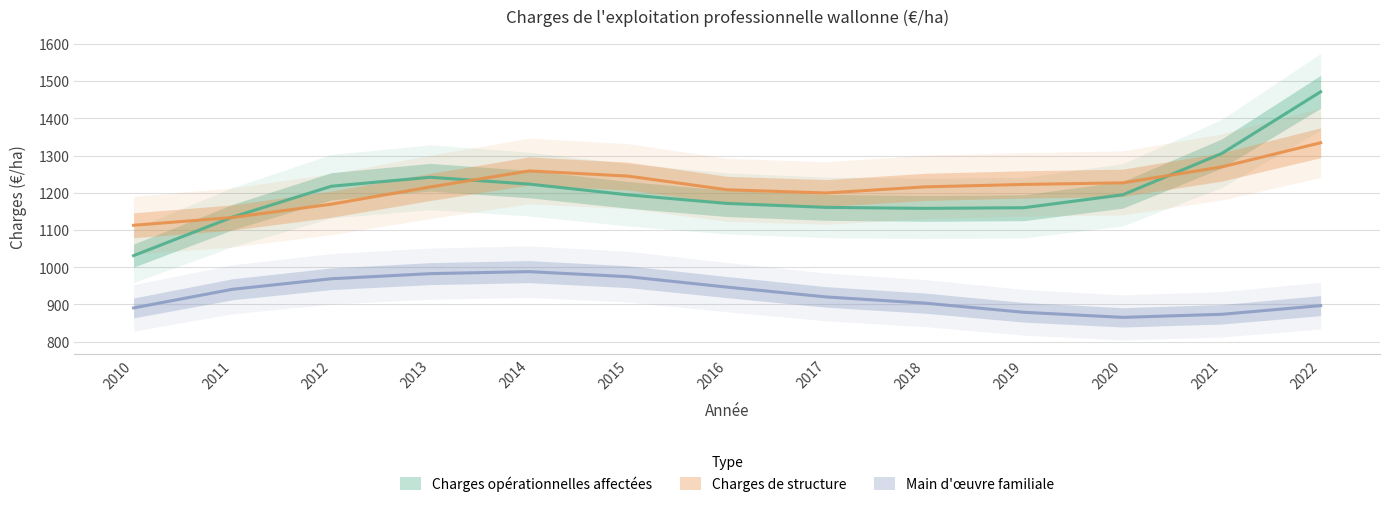

True or false: Main d'œuvre familiale and Charges de structure cross at least once.

False